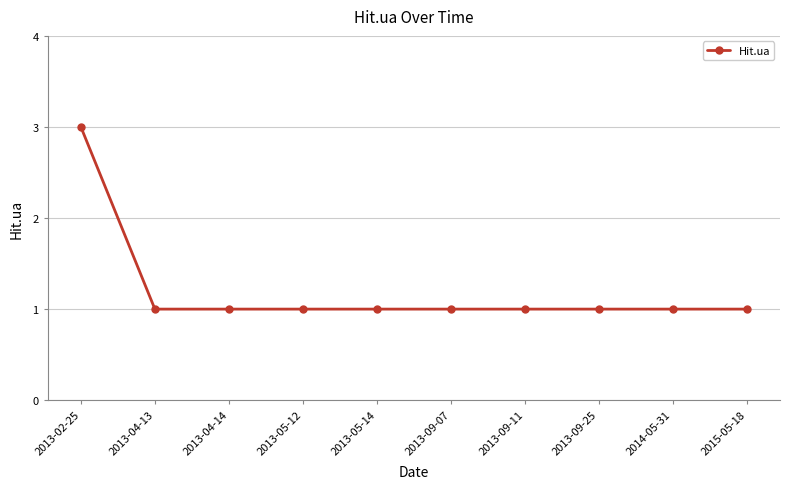

Reading right to left, list all the values displayed in this chart.

2015-05-18=1	2014-05-31=1	2013-09-25=1	2013-09-11=1	2013-09-07=1	2013-05-14=1	2013-05-12=1	2013-04-14=1	2013-04-13=1	2013-02-25=3